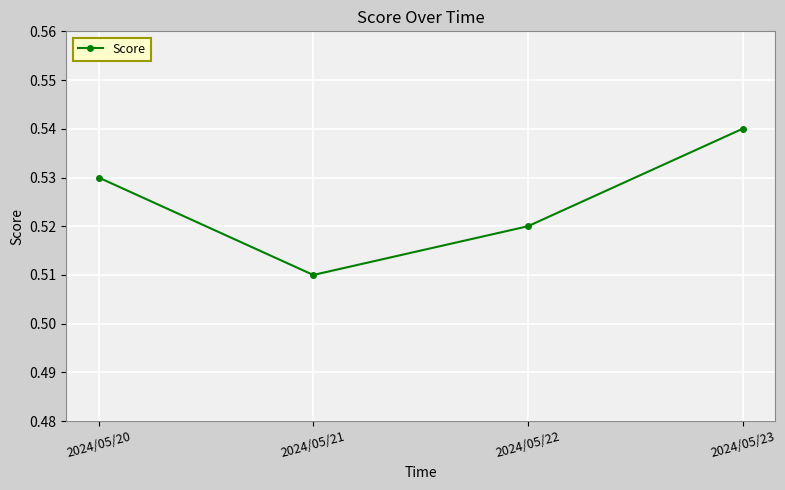

Which has a higher value, 2024/05/23 or 2024/05/20?

2024/05/23